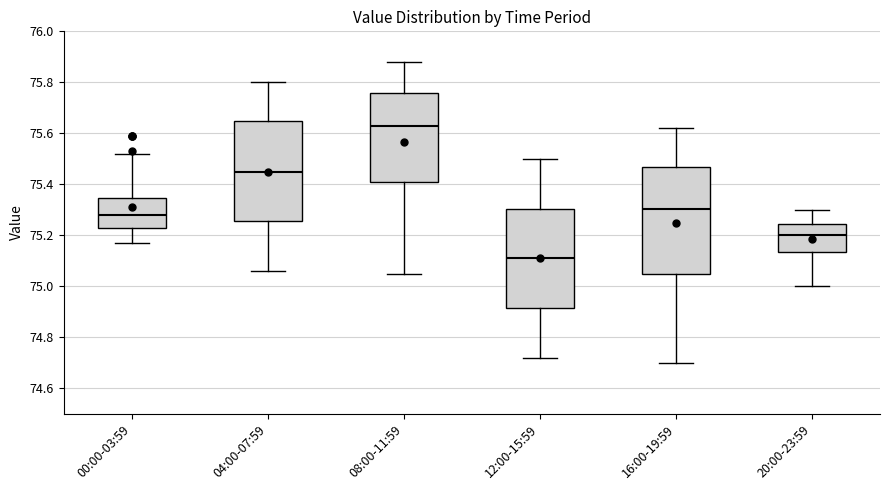

Which box has the highest median line?

08:00-11:59